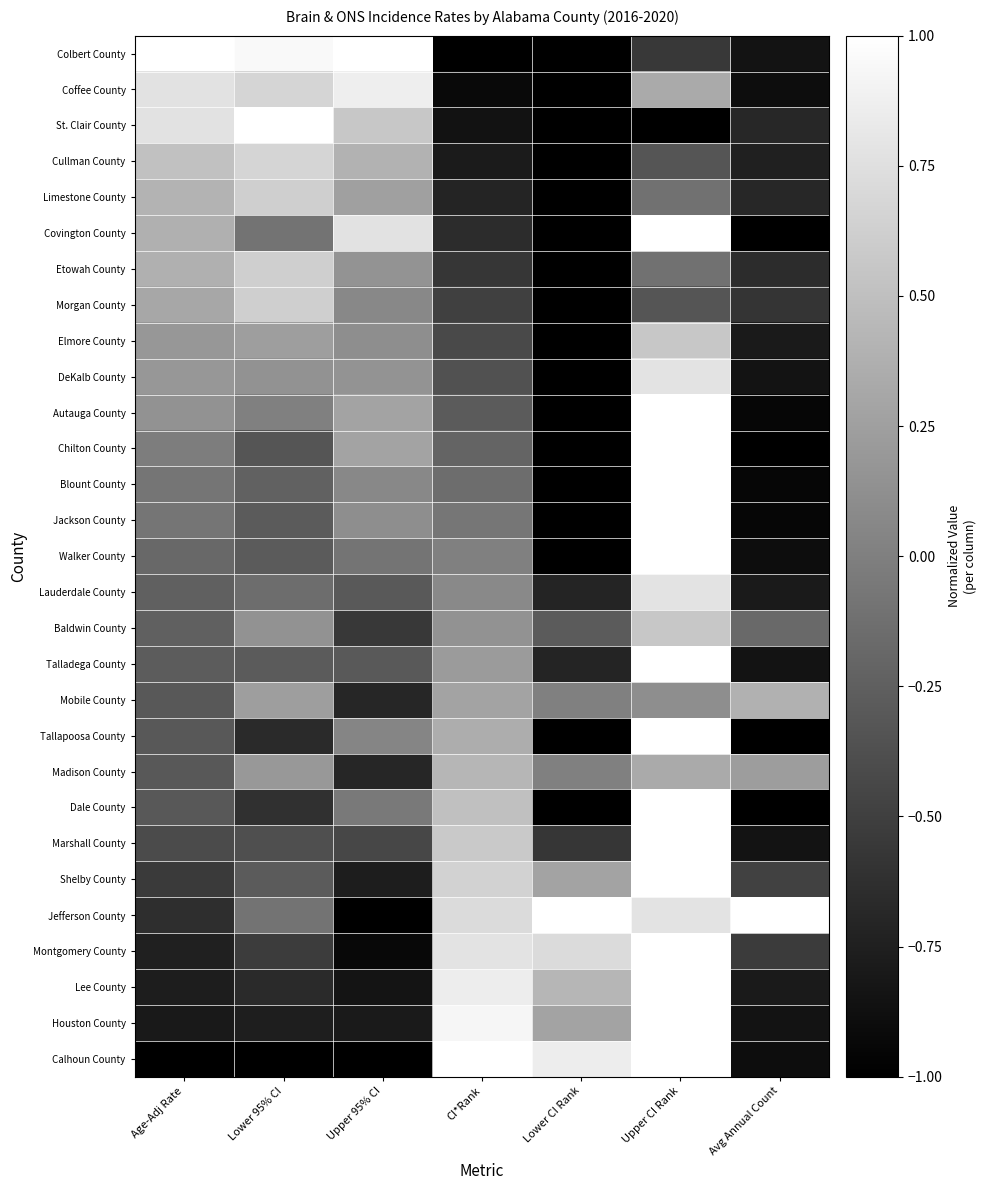

Reading left to right, what are all the values shown in this chart?

Colbert County: Age-Adj Rate=1.0	Lower 95% CI=1.0	Upper 95% CI=1.0	CI*Rank=-1.0	Lower CI Rank=-1.0	Upper CI Rank=-0.6	Avg Annual Count=-0.8
Coffee County: Age-Adj Rate=0.8	Lower 95% CI=0.7	Upper 95% CI=0.9	CI*Rank=-0.9	Lower CI Rank=-1.0	Upper CI Rank=0.3	Avg Annual Count=-0.9
St. Clair County: Age-Adj Rate=0.8	Lower 95% CI=1.0	Upper 95% CI=0.6	CI*Rank=-0.9	Lower CI Rank=-1.0	Upper CI Rank=-1.0	Avg Annual Count=-0.7
Cullman County: Age-Adj Rate=0.5	Lower 95% CI=0.7	Upper 95% CI=0.4	CI*Rank=-0.8	Lower CI Rank=-1.0	Upper CI Rank=-0.3	Avg Annual Count=-0.7
Limestone County: Age-Adj Rate=0.4	Lower 95% CI=0.6	Upper 95% CI=0.3	CI*Rank=-0.7	Lower CI Rank=-1.0	Upper CI Rank=-0.1	Avg Annual Count=-0.7
Covington County: Age-Adj Rate=0.4	Lower 95% CI=-0.1	Upper 95% CI=0.8	CI*Rank=-0.6	Lower CI Rank=-1.0	Upper CI Rank=1.0	Avg Annual Count=-1.0
Etowah County: Age-Adj Rate=0.4	Lower 95% CI=0.6	Upper 95% CI=0.2	CI*Rank=-0.6	Lower CI Rank=-1.0	Upper CI Rank=-0.1	Avg Annual Count=-0.6
Morgan County: Age-Adj Rate=0.3	Lower 95% CI=0.6	Upper 95% CI=0.1	CI*Rank=-0.5	Lower CI Rank=-1.0	Upper CI Rank=-0.3	Avg Annual Count=-0.6
Elmore County: Age-Adj Rate=0.2	Lower 95% CI=0.2	Upper 95% CI=0.1	CI*Rank=-0.4	Lower CI Rank=-1.0	Upper CI Rank=0.6	Avg Annual Count=-0.8
DeKalb County: Age-Adj Rate=0.2	Lower 95% CI=0.1	Upper 95% CI=0.2	CI*Rank=-0.4	Lower CI Rank=-1.0	Upper CI Rank=0.8	Avg Annual Count=-0.8
Autauga County: Age-Adj Rate=0.1	Lower 95% CI=0.0	Upper 95% CI=0.3	CI*Rank=-0.3	Lower CI Rank=-1.0	Upper CI Rank=1.0	Avg Annual Count=-0.9
Chilton County: Age-Adj Rate=-0.0	Lower 95% CI=-0.3	Upper 95% CI=0.3	CI*Rank=-0.2	Lower CI Rank=-1.0	Upper CI Rank=1.0	Avg Annual Count=-1.0
Blount County: Age-Adj Rate=-0.1	Lower 95% CI=-0.2	Upper 95% CI=0.1	CI*Rank=-0.1	Lower CI Rank=-1.0	Upper CI Rank=1.0	Avg Annual Count=-0.9
Jackson County: Age-Adj Rate=-0.1	Lower 95% CI=-0.3	Upper 95% CI=0.1	CI*Rank=-0.1	Lower CI Rank=-1.0	Upper CI Rank=1.0	Avg Annual Count=-0.9
Walker County: Age-Adj Rate=-0.2	Lower 95% CI=-0.3	Upper 95% CI=-0.1	CI*Rank=0.0	Lower CI Rank=-1.0	Upper CI Rank=1.0	Avg Annual Count=-0.9
Lauderdale County: Age-Adj Rate=-0.2	Lower 95% CI=-0.1	Upper 95% CI=-0.3	CI*Rank=0.1	Lower CI Rank=-0.7	Upper CI Rank=0.8	Avg Annual Count=-0.8
Baldwin County: Age-Adj Rate=-0.2	Lower 95% CI=0.1	Upper 95% CI=-0.6	CI*Rank=0.1	Lower CI Rank=-0.3	Upper CI Rank=0.6	Avg Annual Count=-0.2
Talladega County: Age-Adj Rate=-0.3	Lower 95% CI=-0.3	Upper 95% CI=-0.3	CI*Rank=0.2	Lower CI Rank=-0.7	Upper CI Rank=1.0	Avg Annual Count=-0.8
Mobile County: Age-Adj Rate=-0.3	Lower 95% CI=0.2	Upper 95% CI=-0.7	CI*Rank=0.3	Lower CI Rank=0.0	Upper CI Rank=0.1	Avg Annual Count=0.4
Tallapoosa County: Age-Adj Rate=-0.3	Lower 95% CI=-0.7	Upper 95% CI=0.0	CI*Rank=0.4	Lower CI Rank=-1.0	Upper CI Rank=1.0	Avg Annual Count=-1.0
Madison County: Age-Adj Rate=-0.3	Lower 95% CI=0.2	Upper 95% CI=-0.7	CI*Rank=0.4	Lower CI Rank=0.0	Upper CI Rank=0.3	Avg Annual Count=0.2
Dale County: Age-Adj Rate=-0.3	Lower 95% CI=-0.6	Upper 95% CI=-0.0	CI*Rank=0.5	Lower CI Rank=-1.0	Upper CI Rank=1.0	Avg Annual Count=-1.0
Marshall County: Age-Adj Rate=-0.4	Lower 95% CI=-0.4	Upper 95% CI=-0.4	CI*Rank=0.6	Lower CI Rank=-0.6	Upper CI Rank=1.0	Avg Annual Count=-0.8
Shelby County: Age-Adj Rate=-0.5	Lower 95% CI=-0.3	Upper 95% CI=-0.8	CI*Rank=0.6	Lower CI Rank=0.3	Upper CI Rank=1.0	Avg Annual Count=-0.5
Jefferson County: Age-Adj Rate=-0.6	Lower 95% CI=-0.1	Upper 95% CI=-1.0	CI*Rank=0.7	Lower CI Rank=1.0	Upper CI Rank=0.8	Avg Annual Count=1.0
Montgomery County: Age-Adj Rate=-0.7	Lower 95% CI=-0.5	Upper 95% CI=-0.9	CI*Rank=0.8	Lower CI Rank=0.7	Upper CI Rank=1.0	Avg Annual Count=-0.5
Lee County: Age-Adj Rate=-0.8	Lower 95% CI=-0.7	Upper 95% CI=-0.8	CI*Rank=0.9	Lower CI Rank=0.4	Upper CI Rank=1.0	Avg Annual Count=-0.8
Houston County: Age-Adj Rate=-0.8	Lower 95% CI=-0.8	Upper 95% CI=-0.8	CI*Rank=0.9	Lower CI Rank=0.3	Upper CI Rank=1.0	Avg Annual Count=-0.8
Calhoun County: Age-Adj Rate=-1.0	Lower 95% CI=-1.0	Upper 95% CI=-1.0	CI*Rank=1.0	Lower CI Rank=0.9	Upper CI Rank=1.0	Avg Annual Count=-0.9